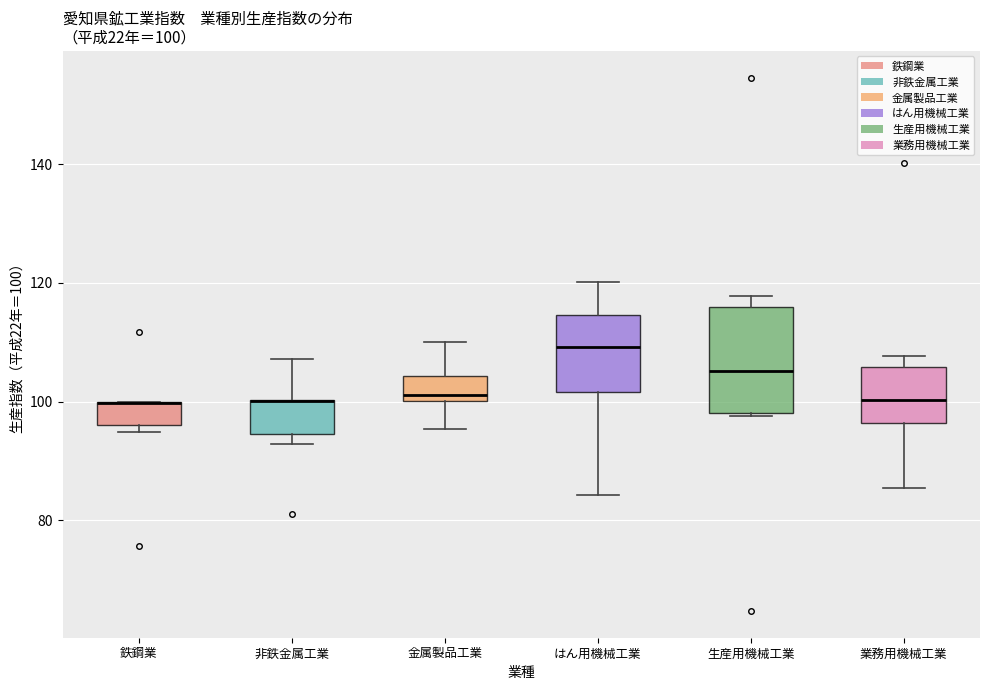

Which box is the tallest, from its lower edge to its upper edge?

生産用機械工業